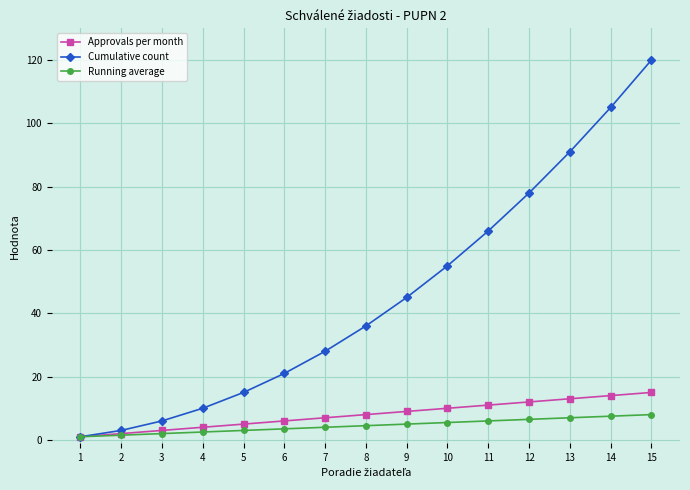

Is the value of Running average at 5 greater than the value of Cumulative count at 3?

No